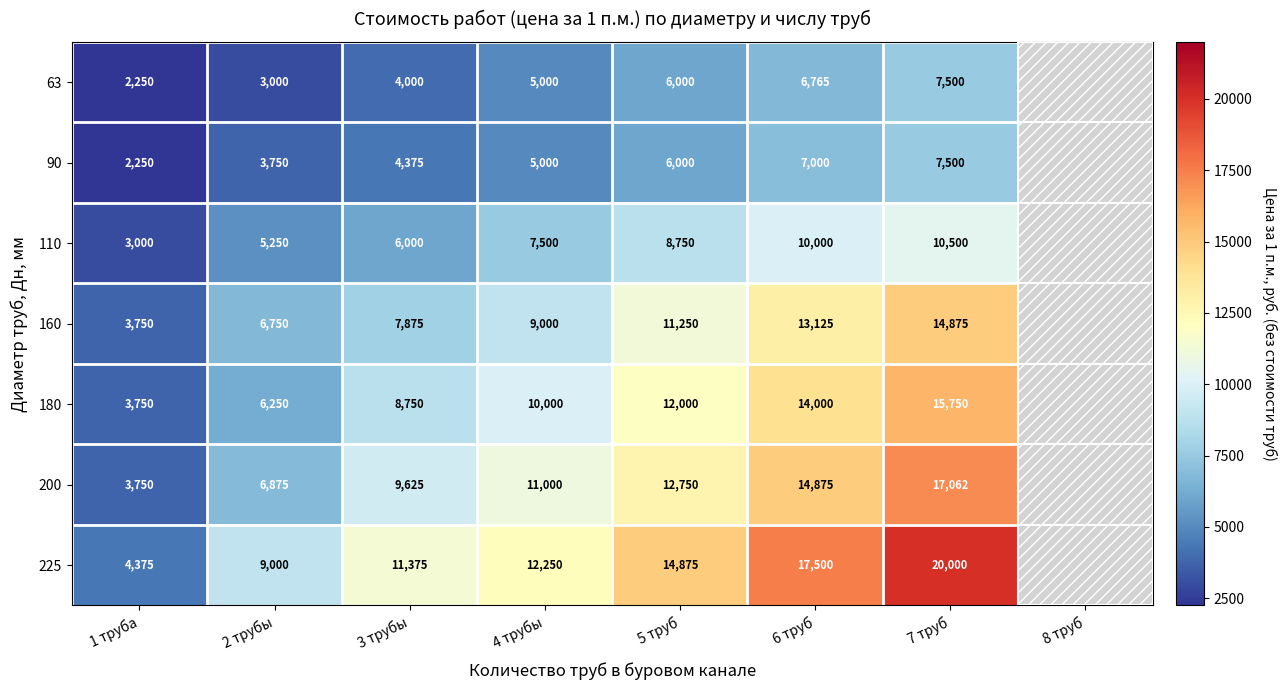

At 3 трубы, list the series in order from smallest to largest.

63, 90, 110, 160, 180, 200, 225